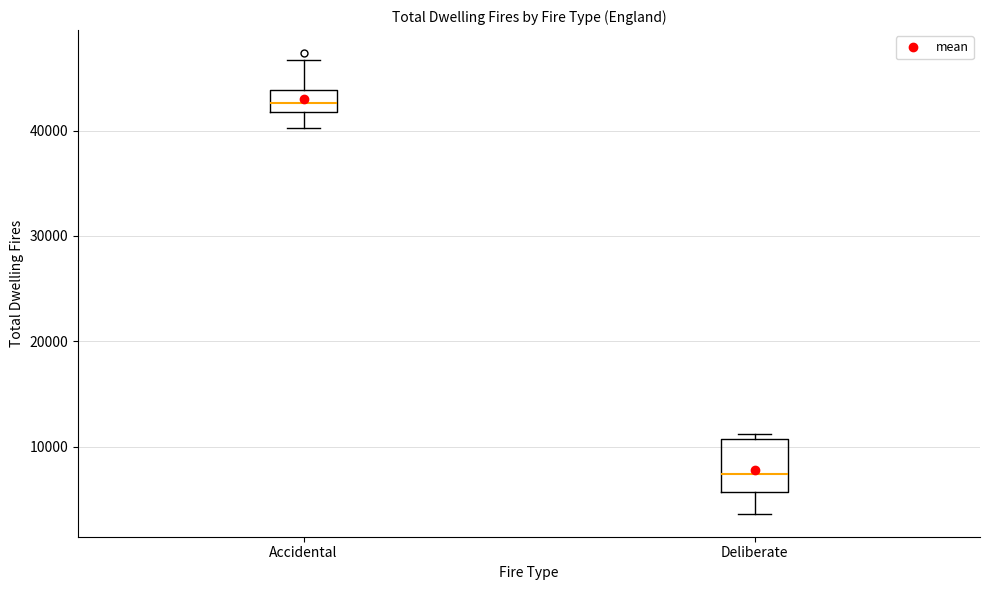

Where does the lower whisker of the box for Deliberate end on the y-axis? The values are not printed on the chart, so give them approximately, as read against the axis.

4000